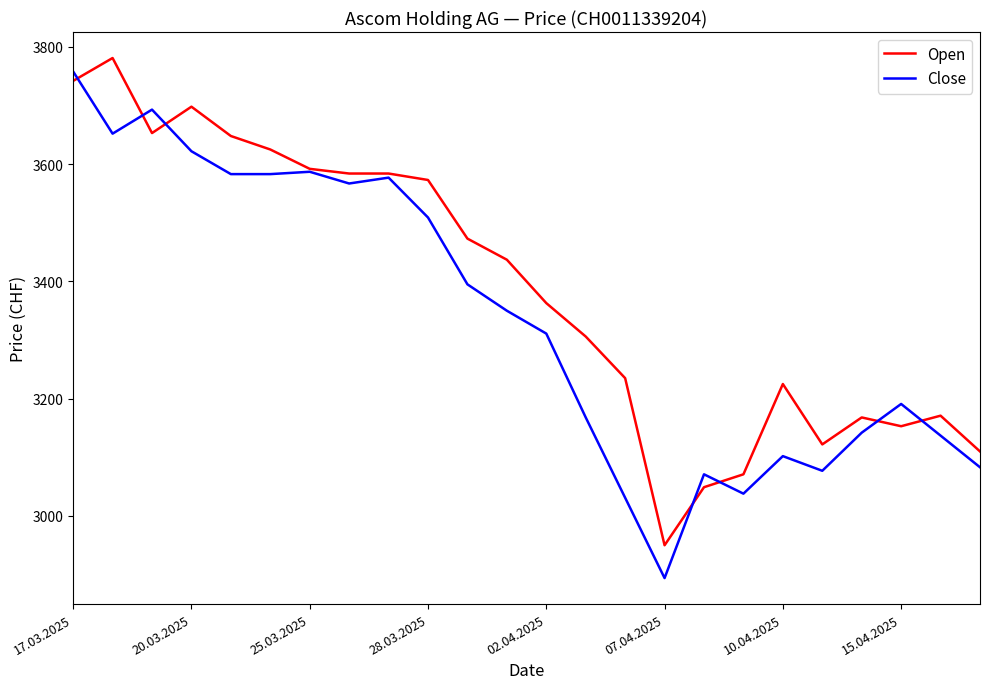

List the series in order of their overall mean, highest first.

Open, Close